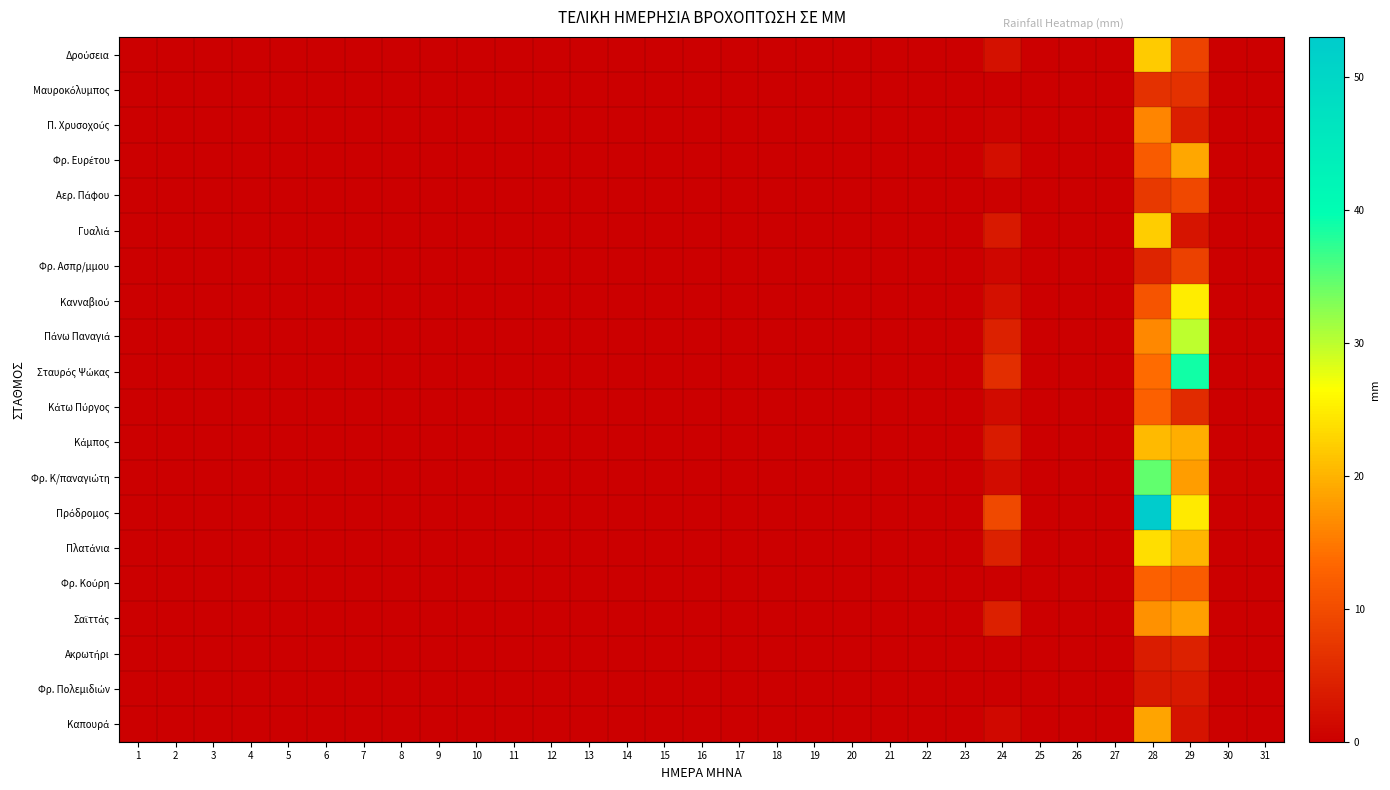

What is the greatest value displayed?

53.0